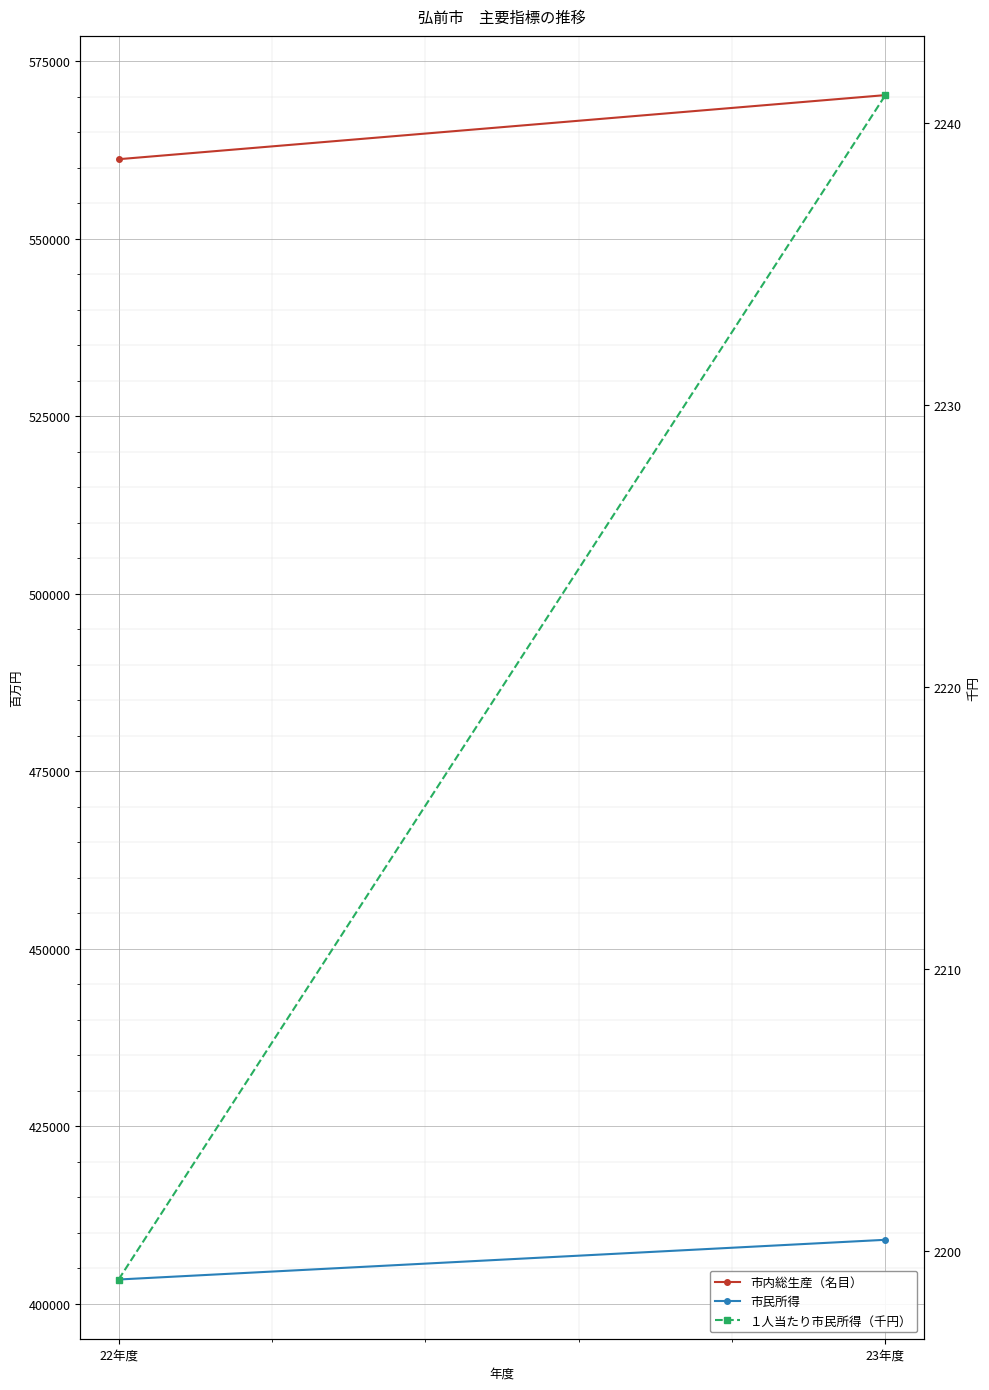

Is it true that １人当たり市民所得（千円） equals 3598 at 23年度?

False